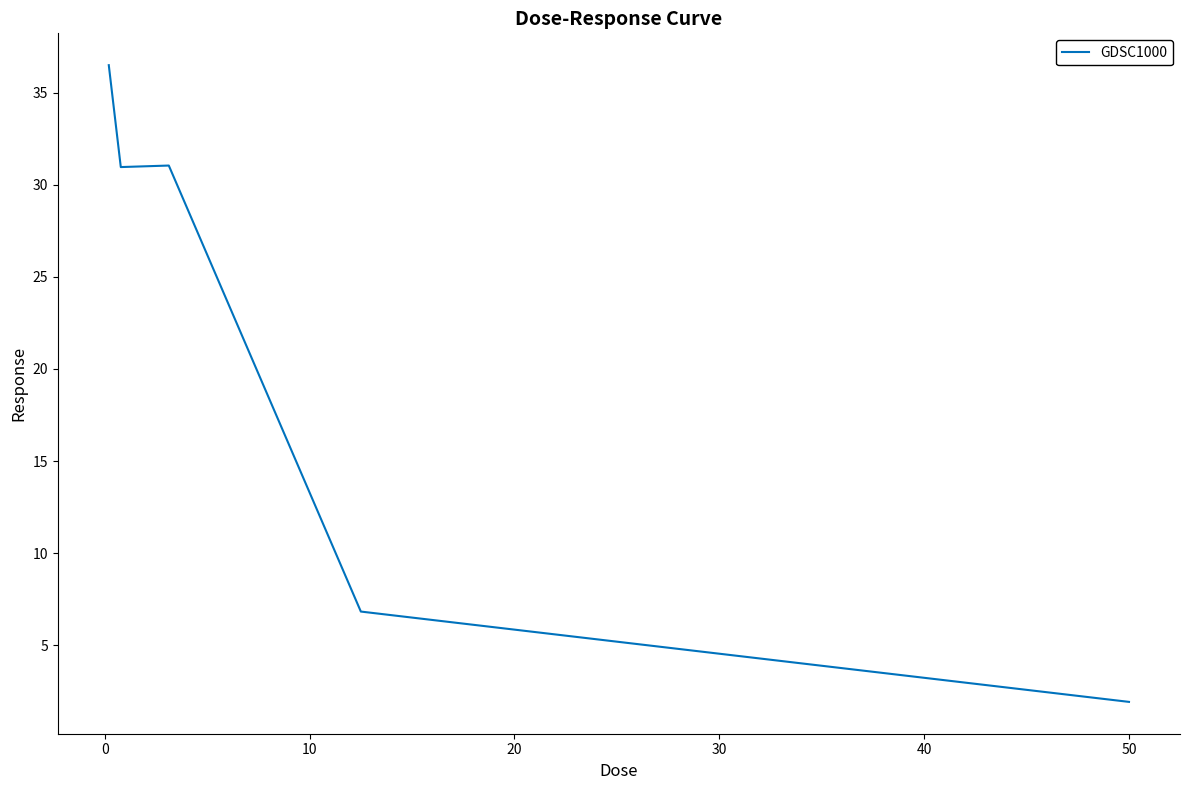

What is the sum of all values?

107.3